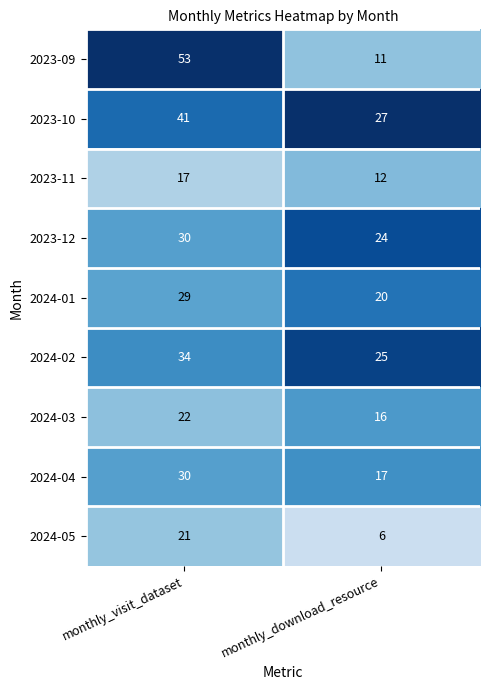

Rank the series at monthly_download_resource from lowest to highest value.

2024-05, 2023-09, 2023-11, 2024-03, 2024-04, 2024-01, 2023-12, 2024-02, 2023-10